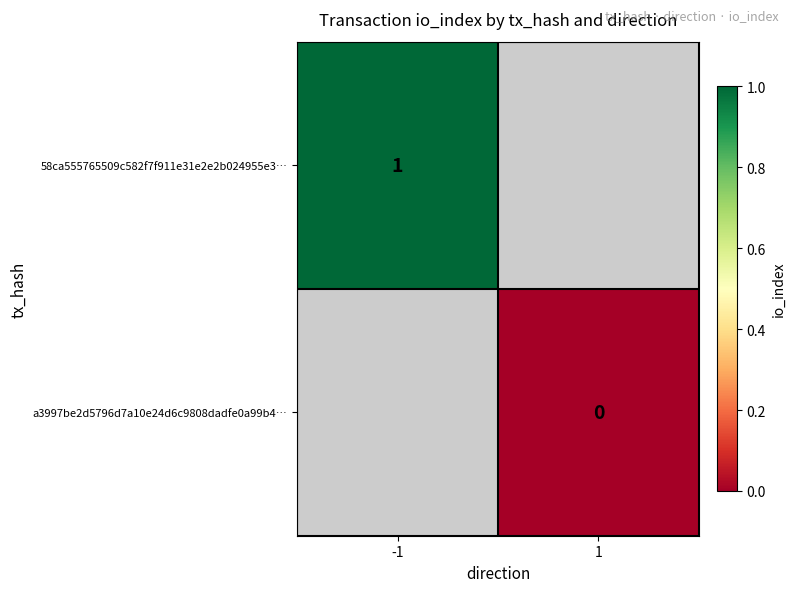

The value of 58ca555765509c582f7f911e31e2e2b024955e3… at -1 is 2. True or false?

False